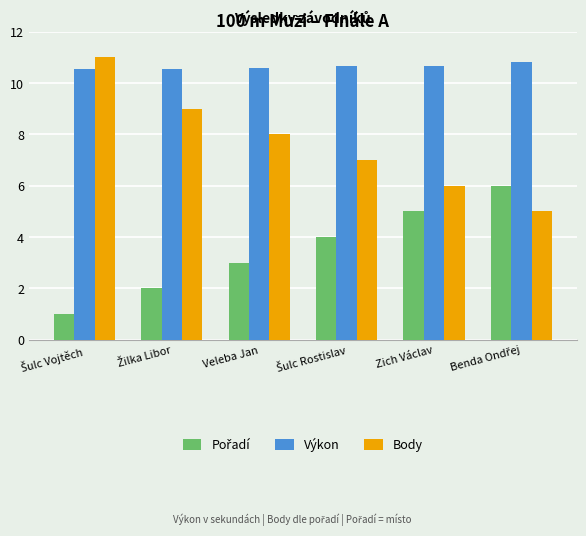

Which series has the largest range (max minus min)?

Body